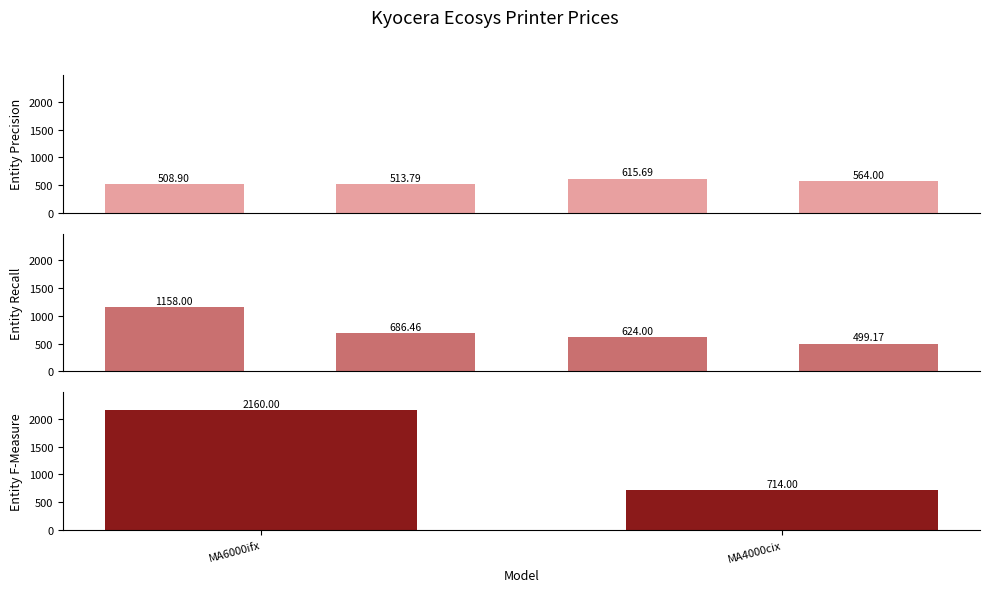

Count the number of values greater than 624.

4